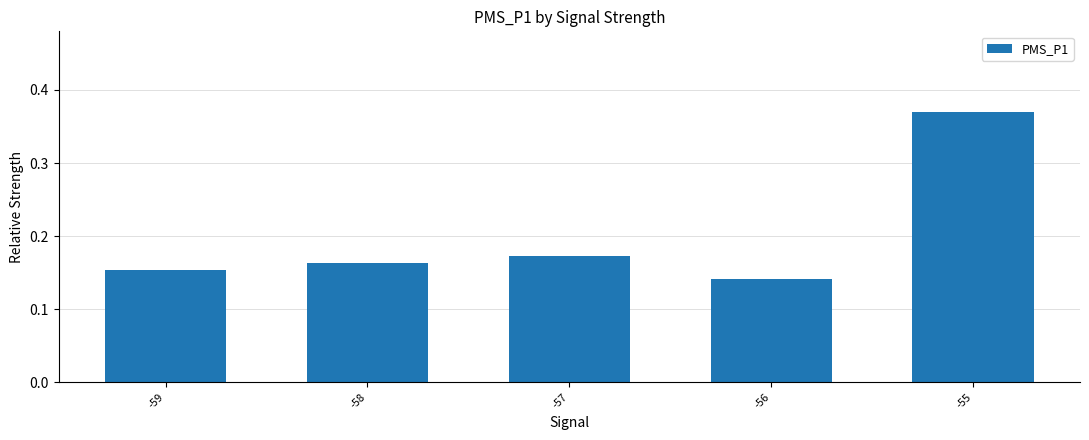

Between -55 and -57, which is larger?

-55